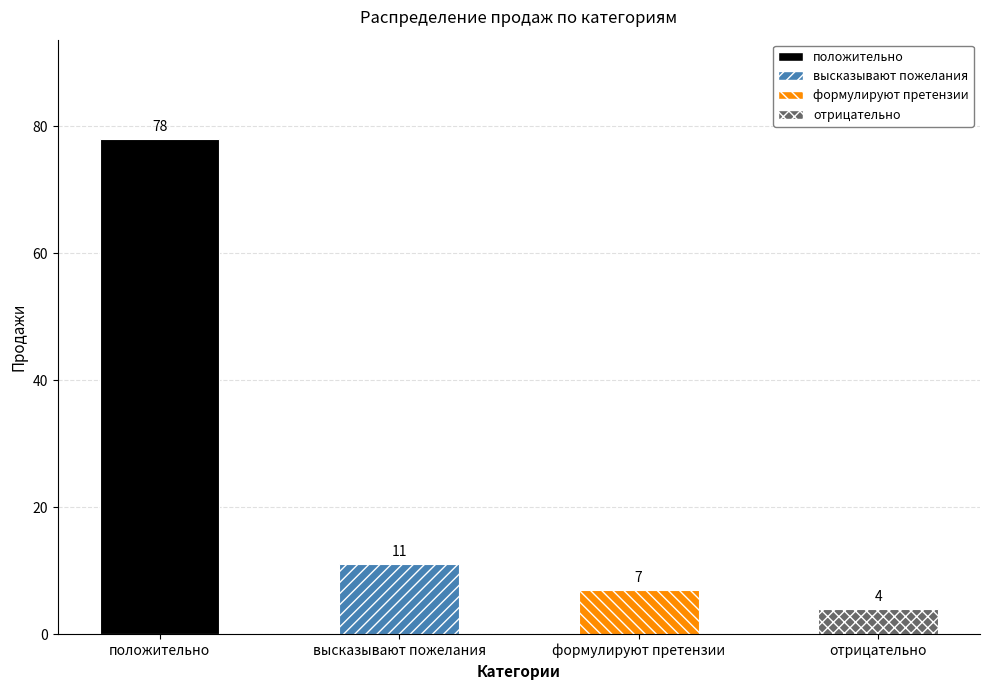

Which label corresponds to the smallest value in the chart?

отрицательно